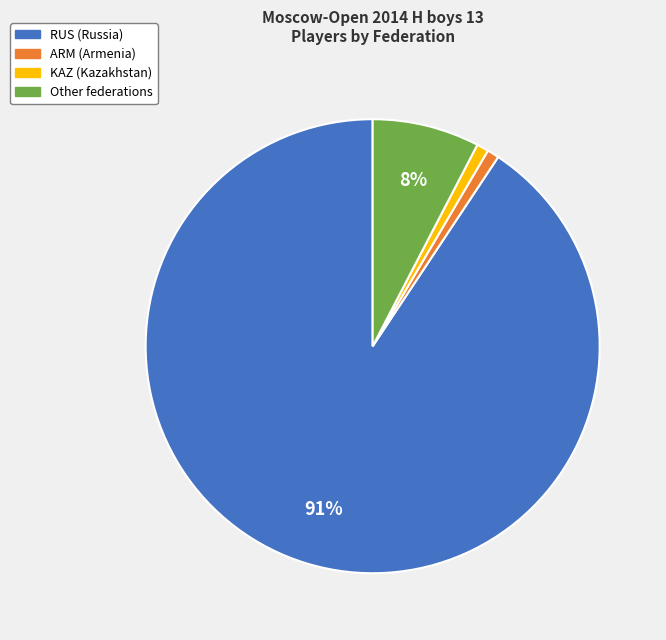

Which category has the biggest portion of the pie?

RUS